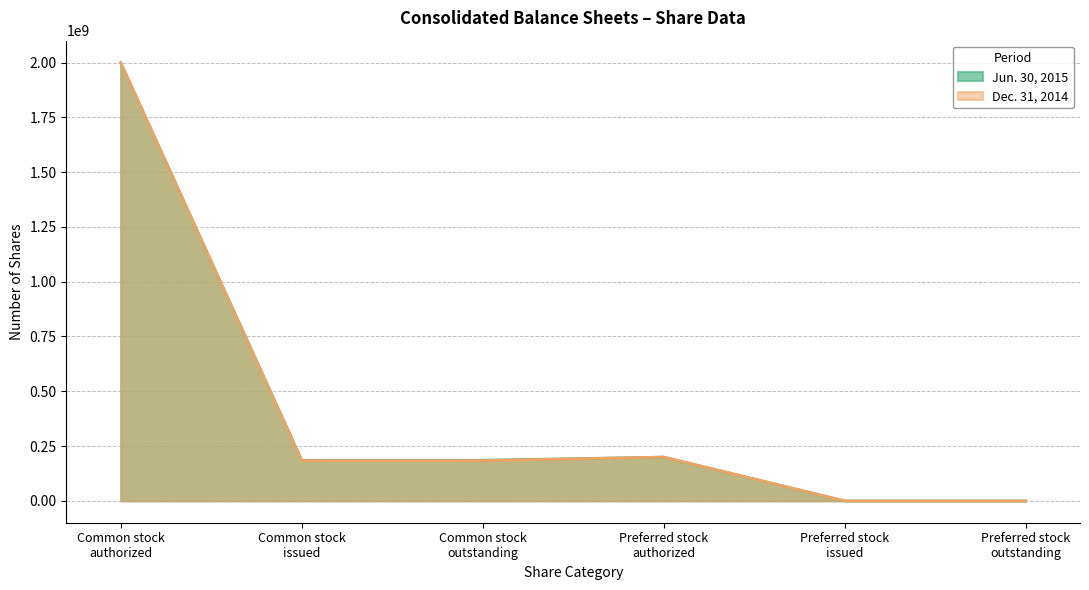

True or false: Jun. 30, 2015 and Dec. 31, 2014 cross at least once.

False